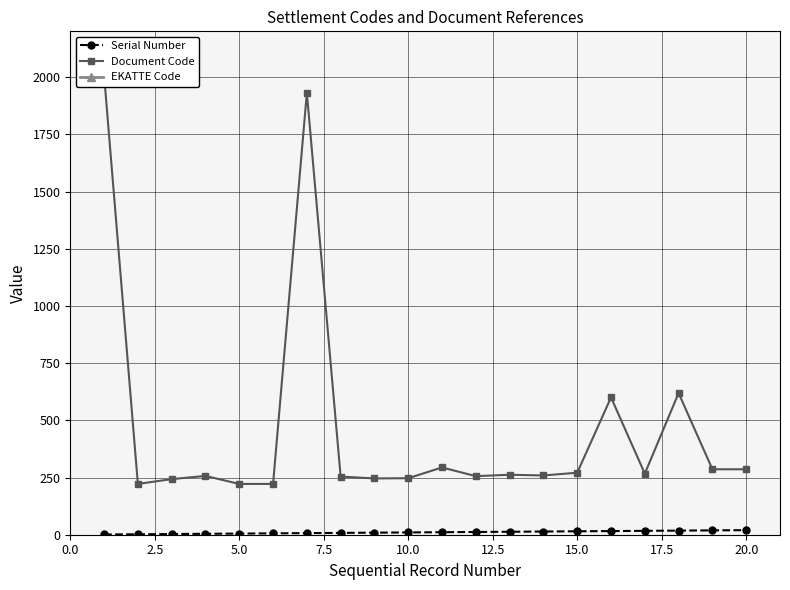

How many data points in EKATTE Code are above 94143?

9